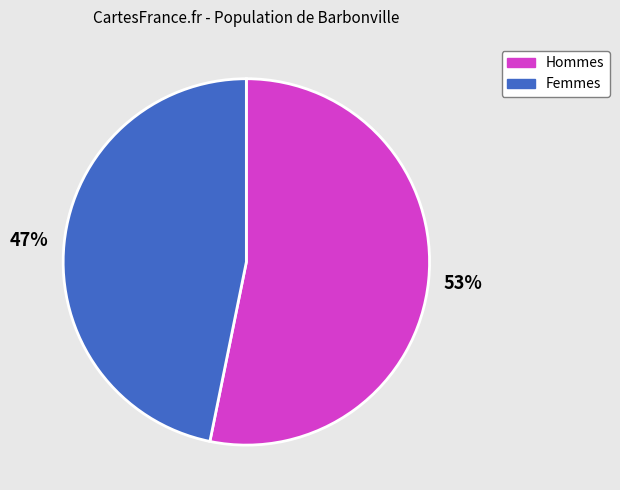

The Hommes slice represents 68% of the pie. True or false?

False